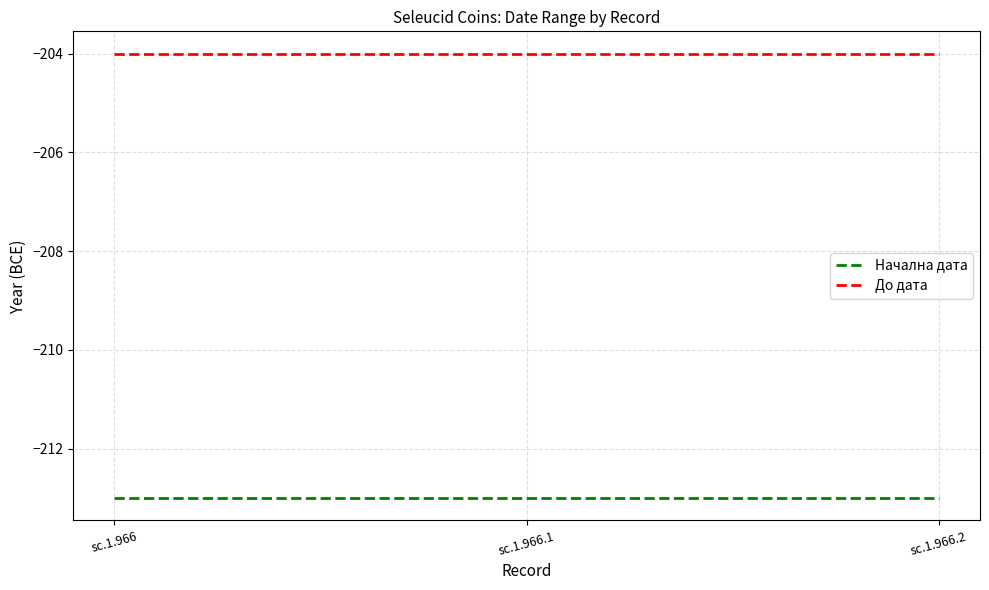

What is the average value of the Начална дата series?

-213